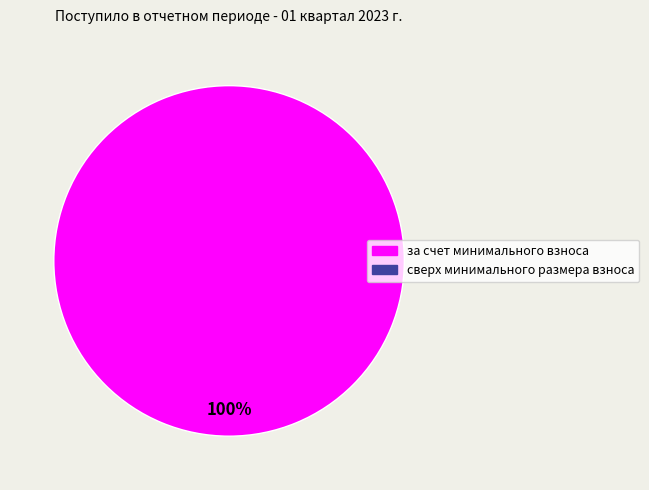

Does any single category account for the majority?

Yes